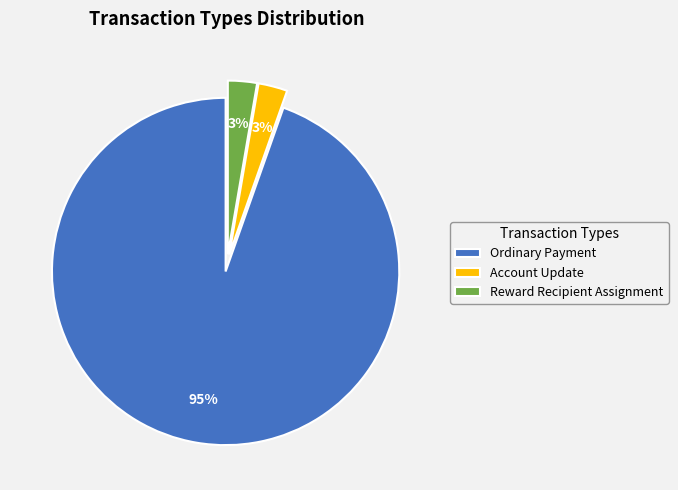

To the nearest percent, what is the average slice percentage?

33%